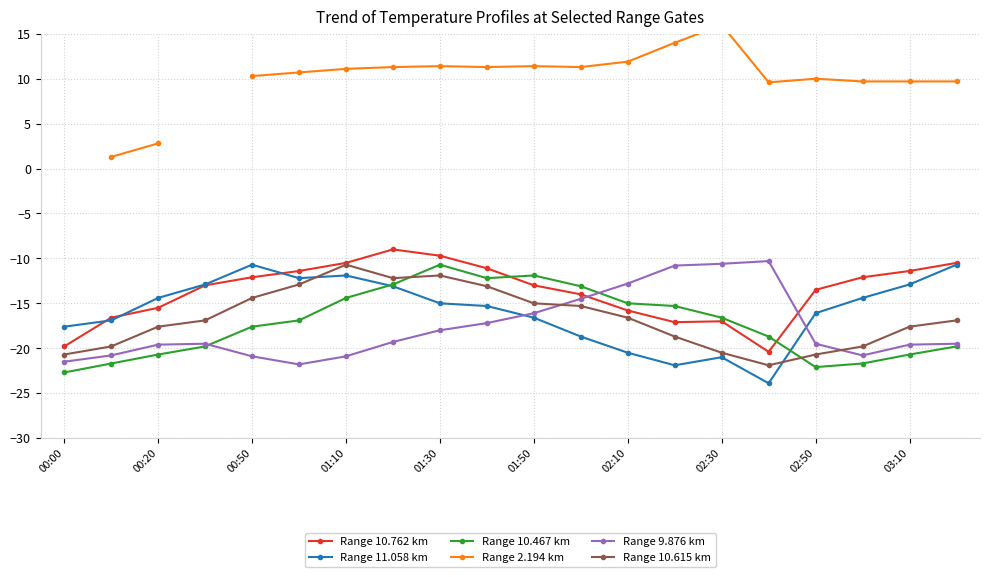

At which category does Range 11.058 km reach its first local peak?

00:50